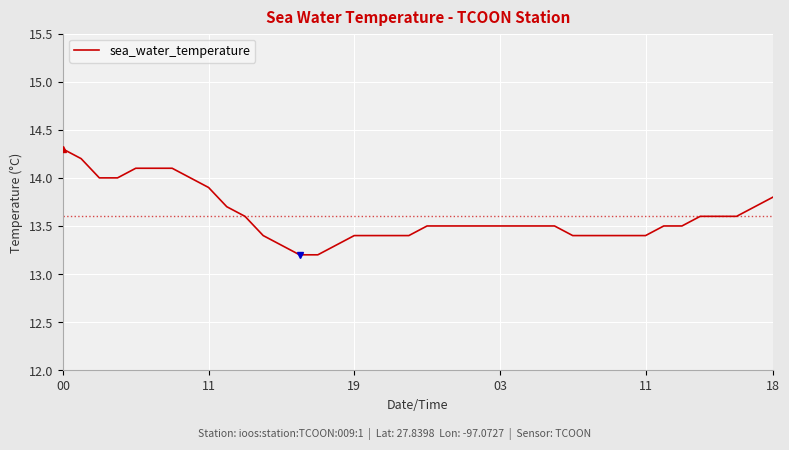

What is the difference between the maximum and minimum values?

1.1